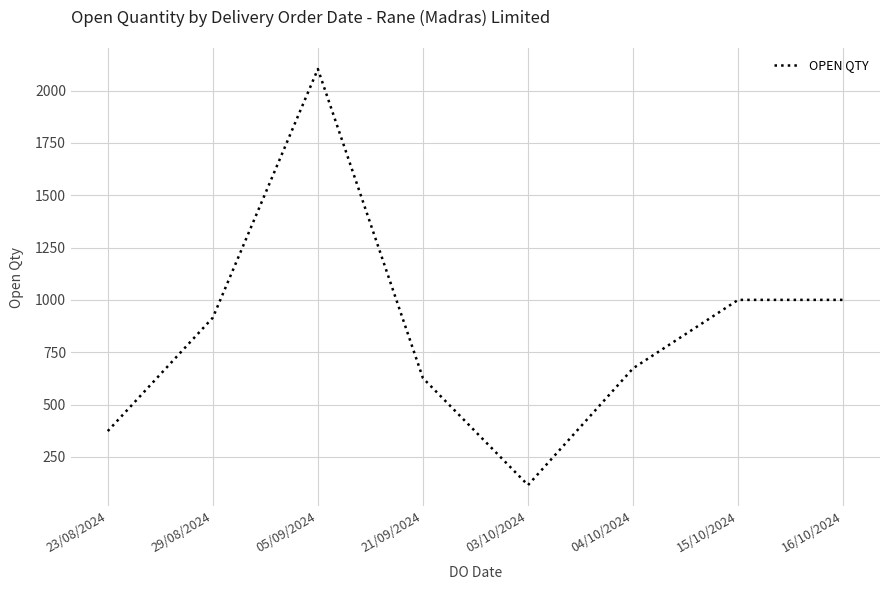

Count the number of categories in the chart.

8